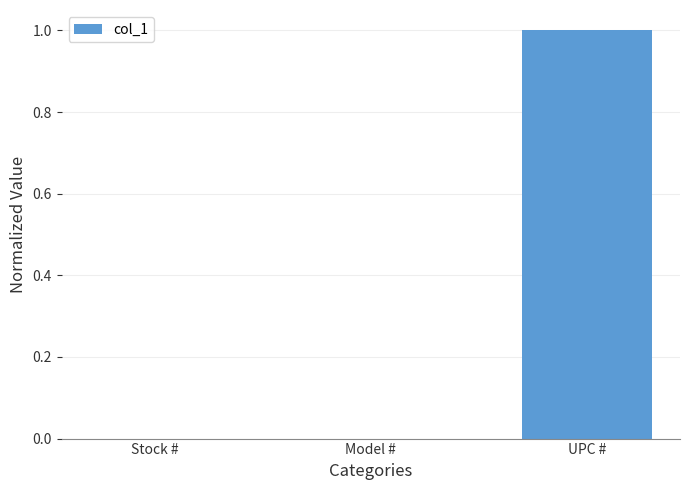

The chart shows a value of 0.4 at UPC #. True or false?

False